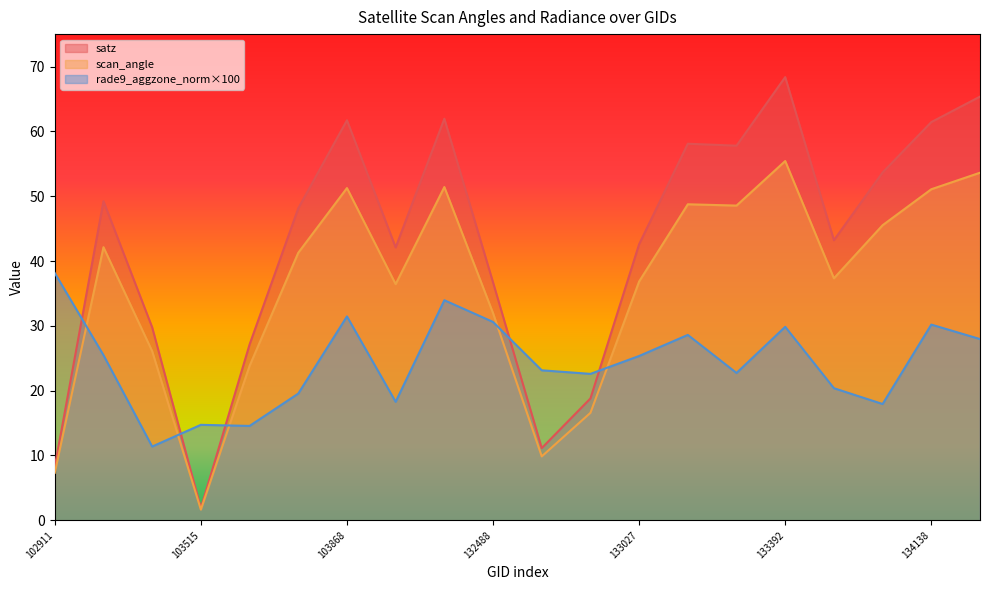

Where is the first local maximum for scan_angle?

103278